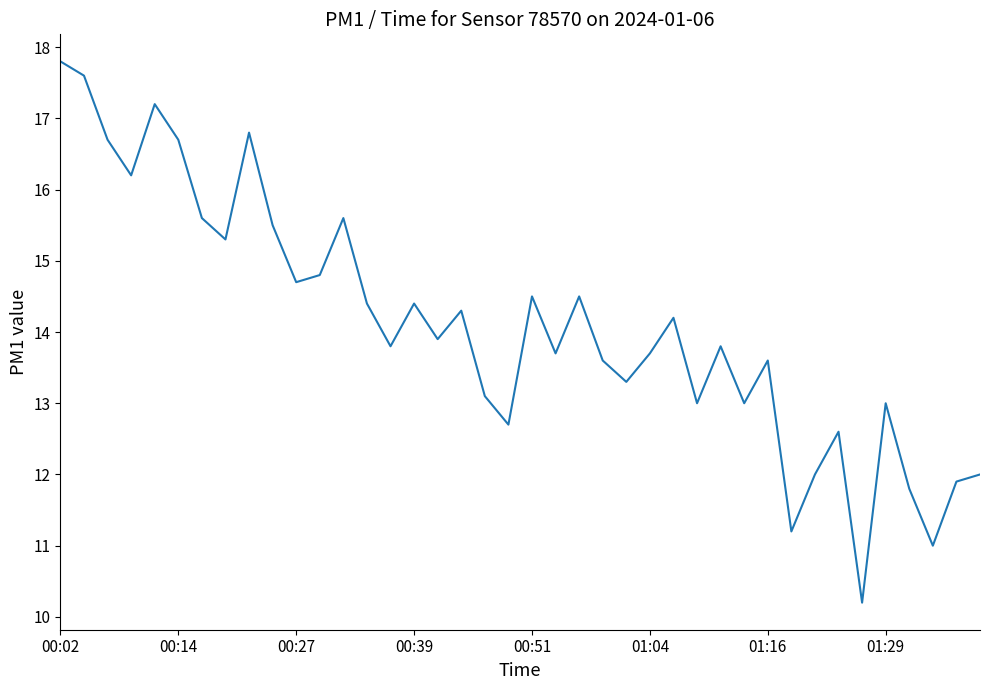

What is the difference between the maximum and minimum values?

7.6